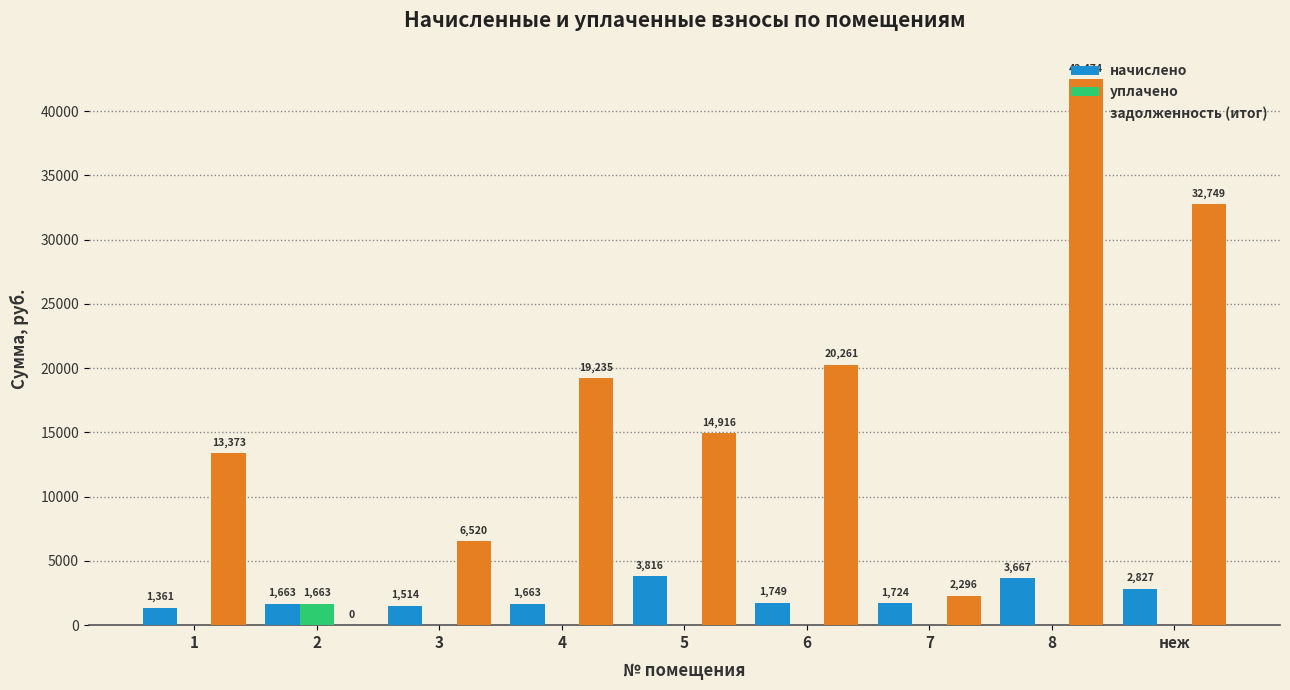

Which series changed the most between 1 and 3?

задолженность (итог)